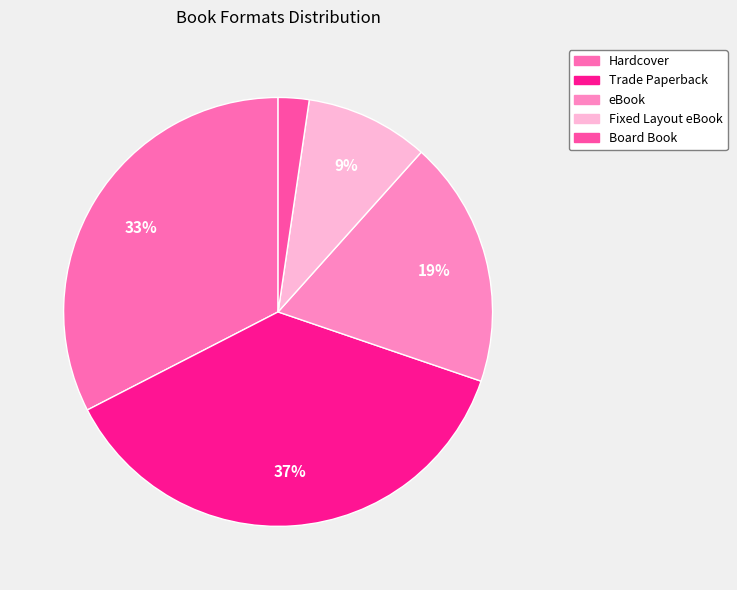

Rank the categories by value from highest to lowest.

Trade Paperback, Hardcover, eBook, Fixed Layout eBook, Board Book